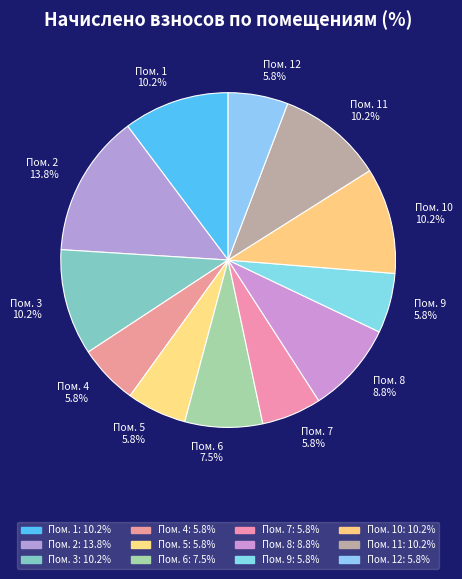

Which slice is the largest?

Пом. 2 13.8%